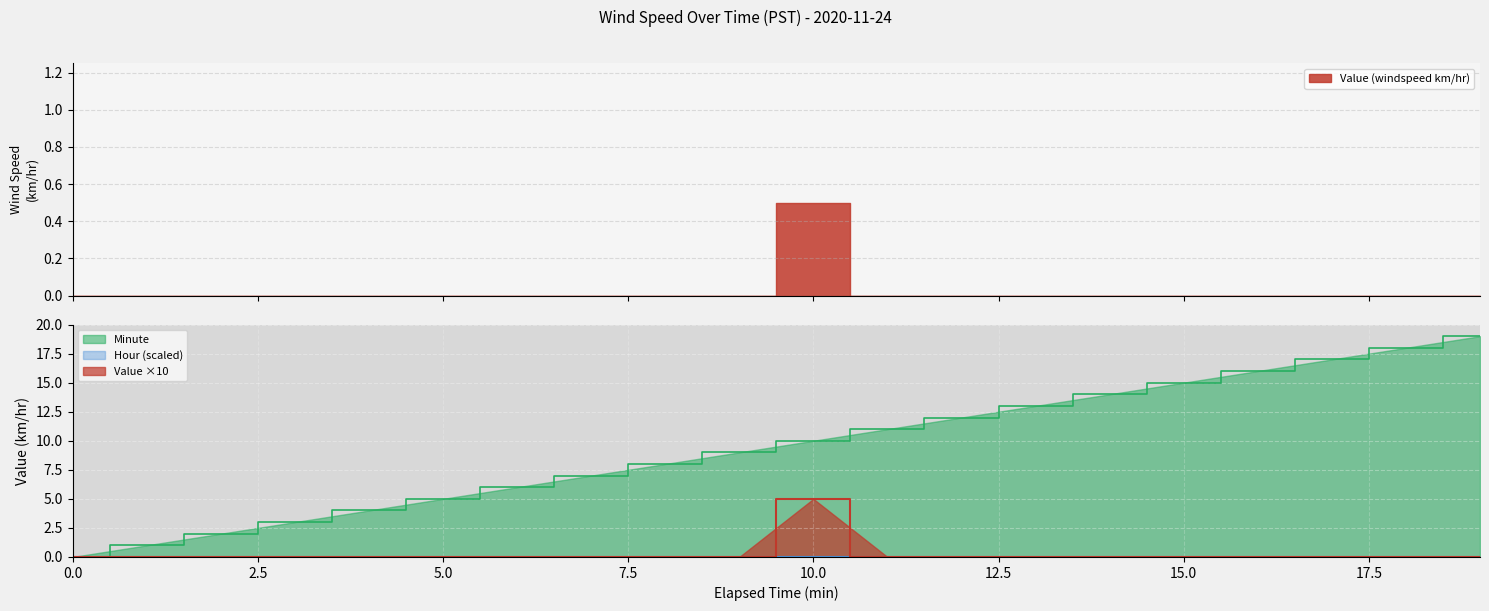

Between 14 and 15, which series saw the biggest shift?

Minute